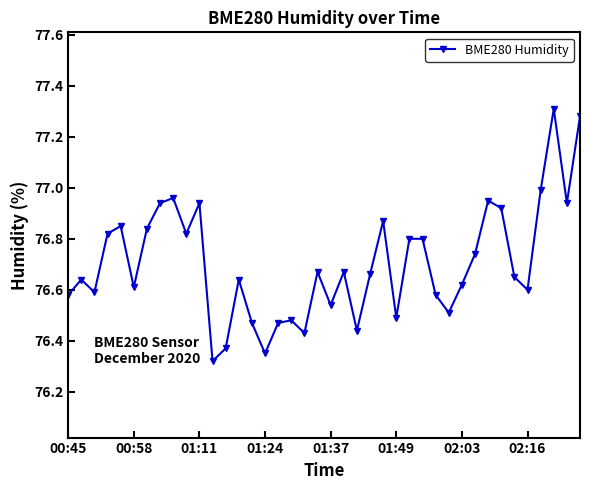

How many interior local valleys (lower than both neighbors) does the data have?

12